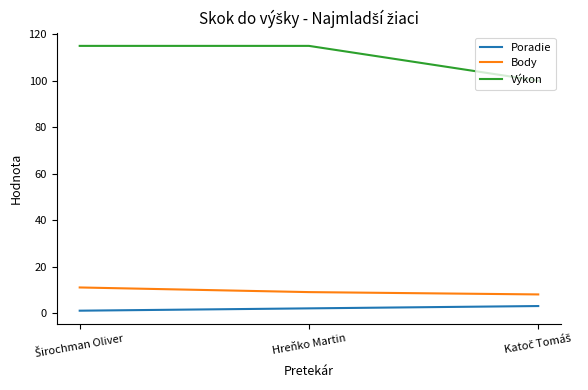

True or false: Výkon has a value of 172 at Hreňko Martin.

False